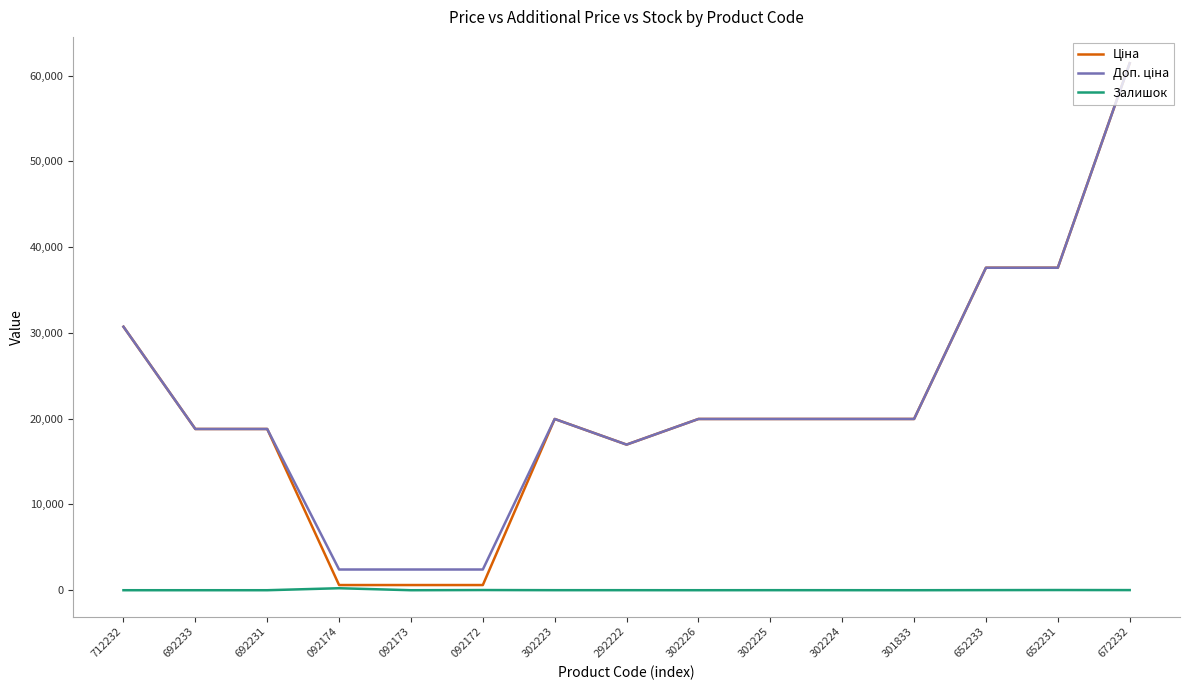

What is the spread (max minus min) of values at 692233?

18796.8